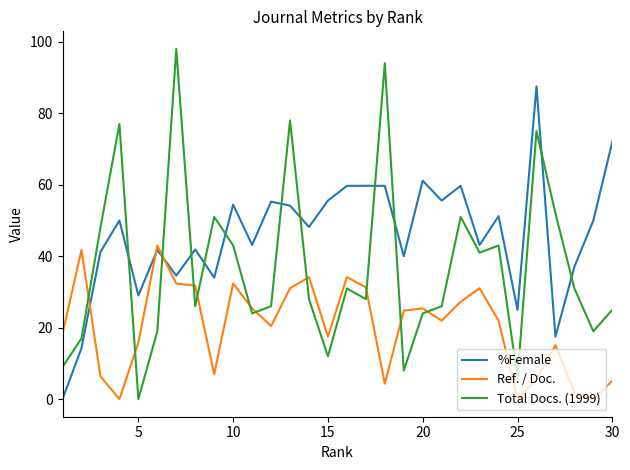

Does the chart have visible grid lines?

No